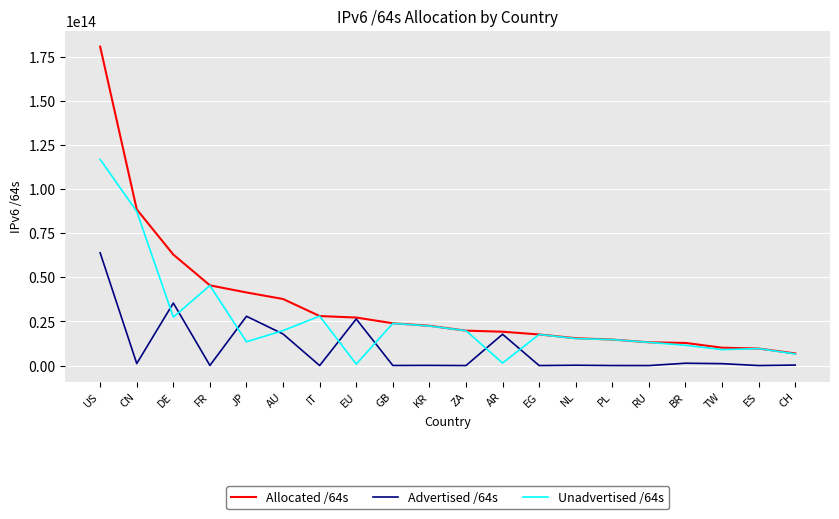

What are all the series names shown in the legend?

Allocated /64s, Advertised /64s, Unadvertised /64s